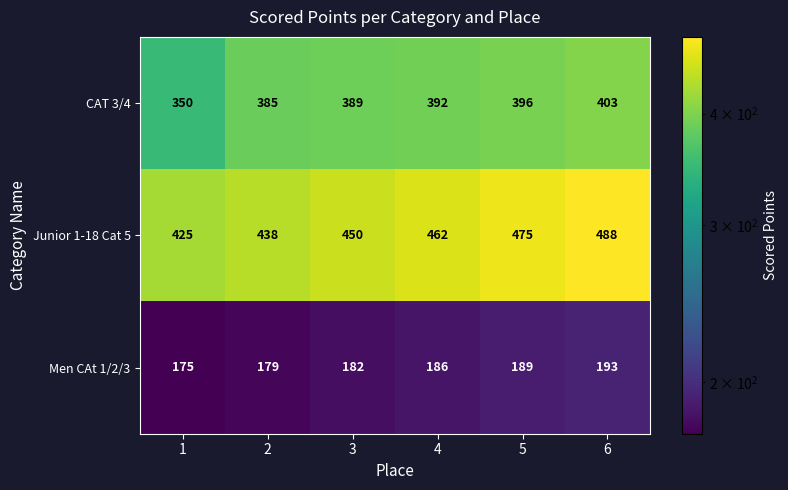

How many distinct data groups are displayed?

3